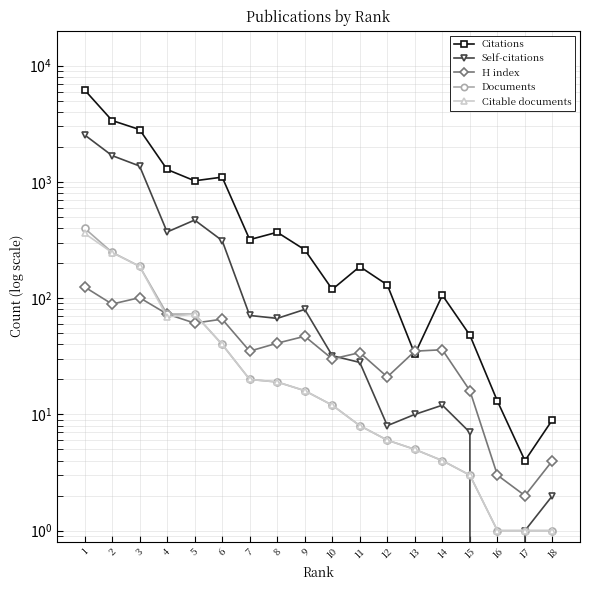

In H index, how many points are lower than both neighbors (excluding endpoints)?

6